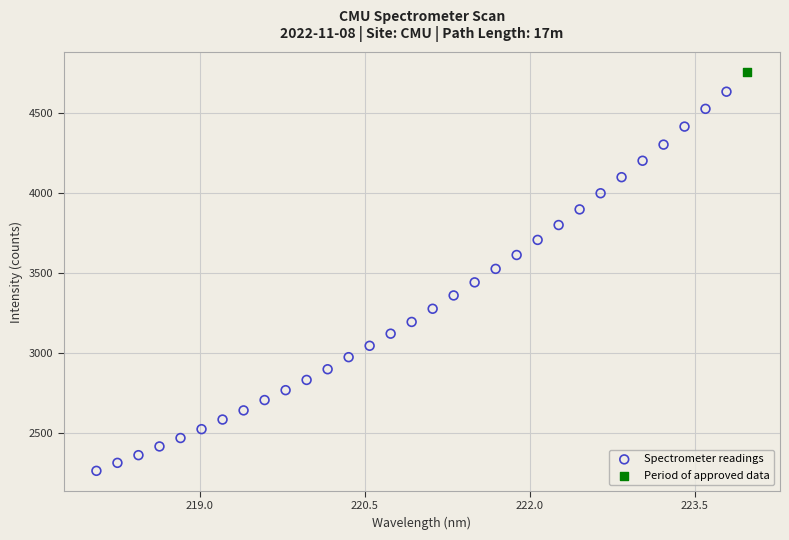

What are all the series names shown in the legend?

Spectrometer readings, Period of approved data